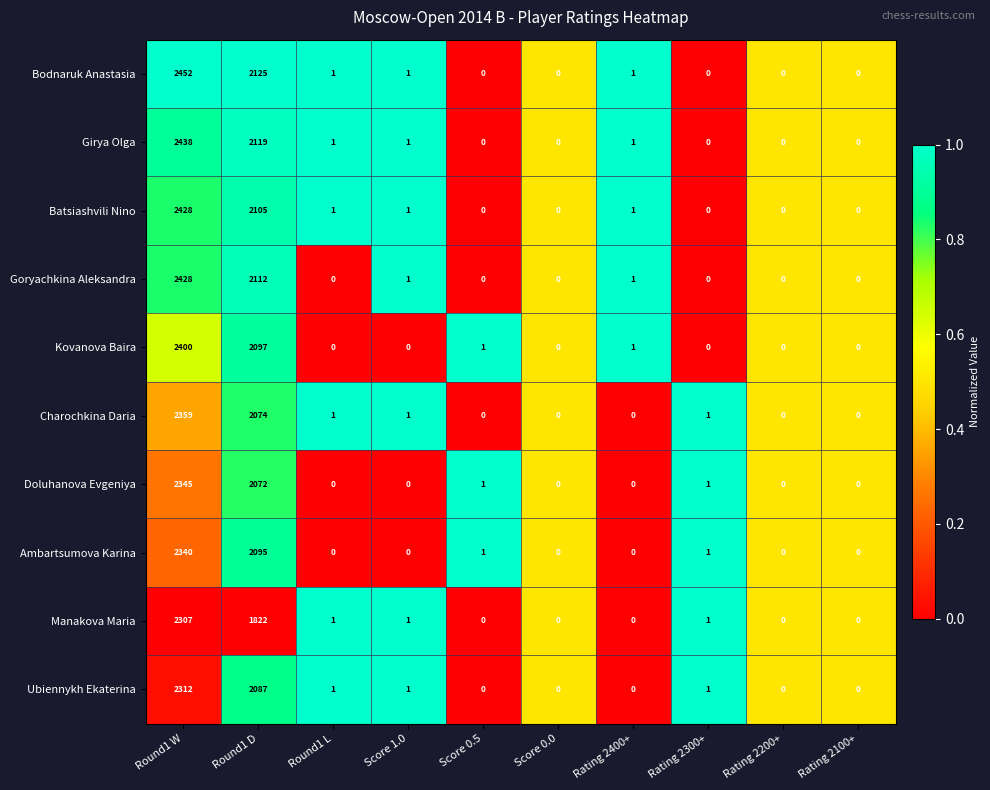

What is the sum of all Bodnaruk Anastasia values?

4580